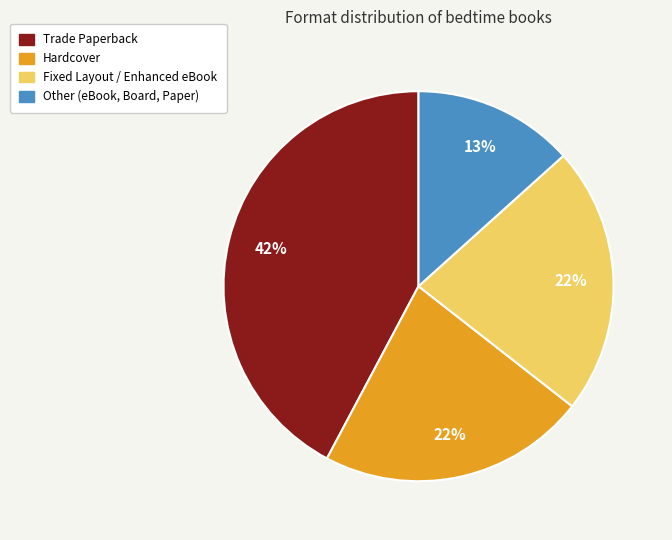

To the nearest percent, what is the average slice percentage?

25%